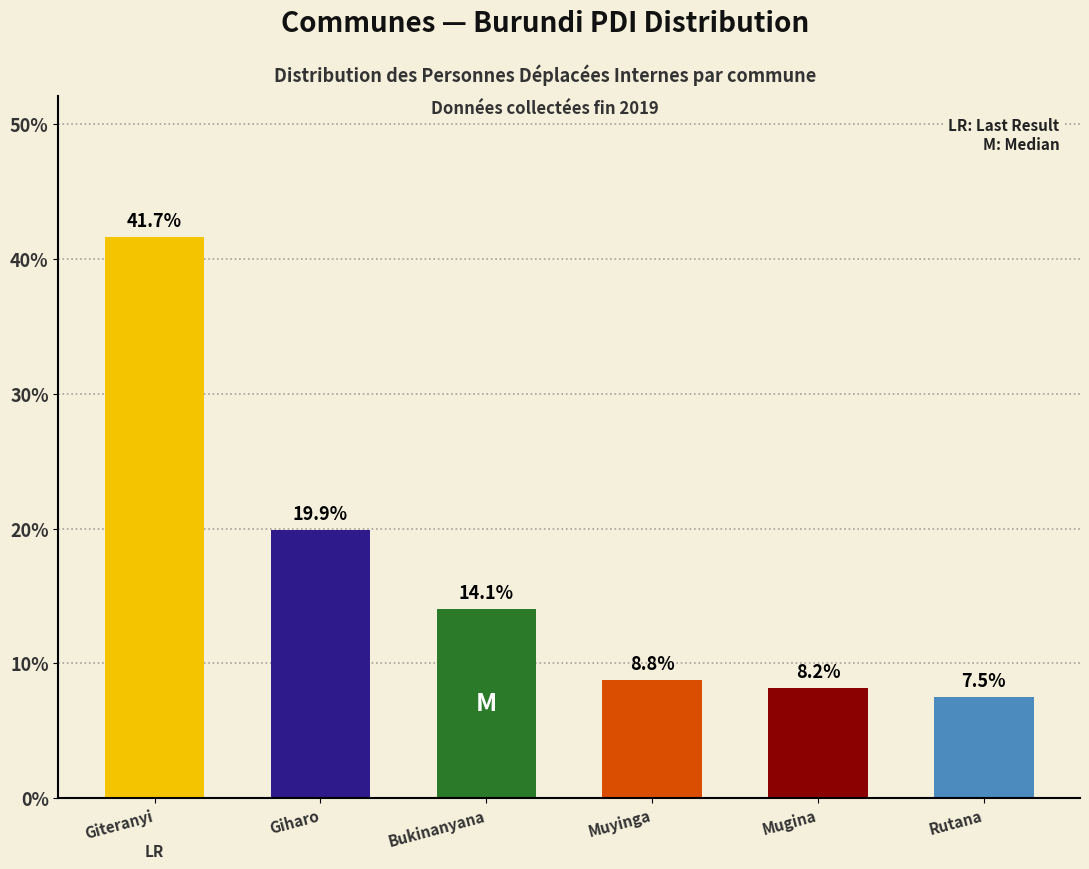

Are the bars horizontal?

No